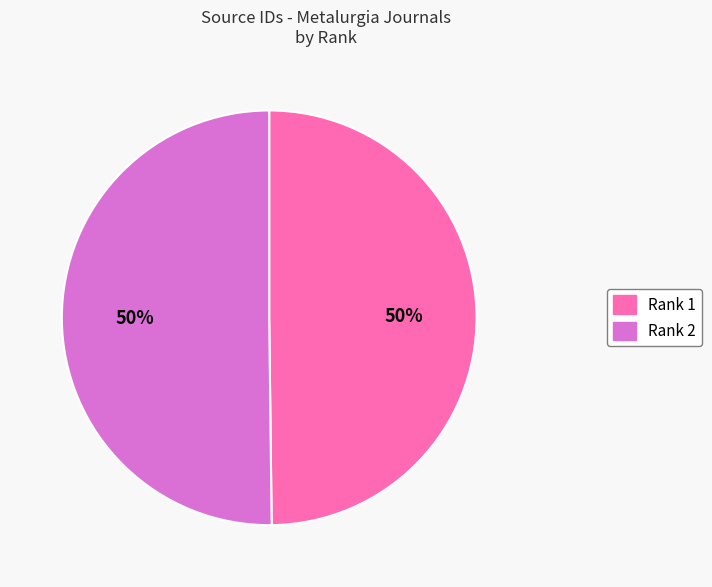

What is the majority slice?

Rank 2 (M and M - Metalurgia and Materiais)